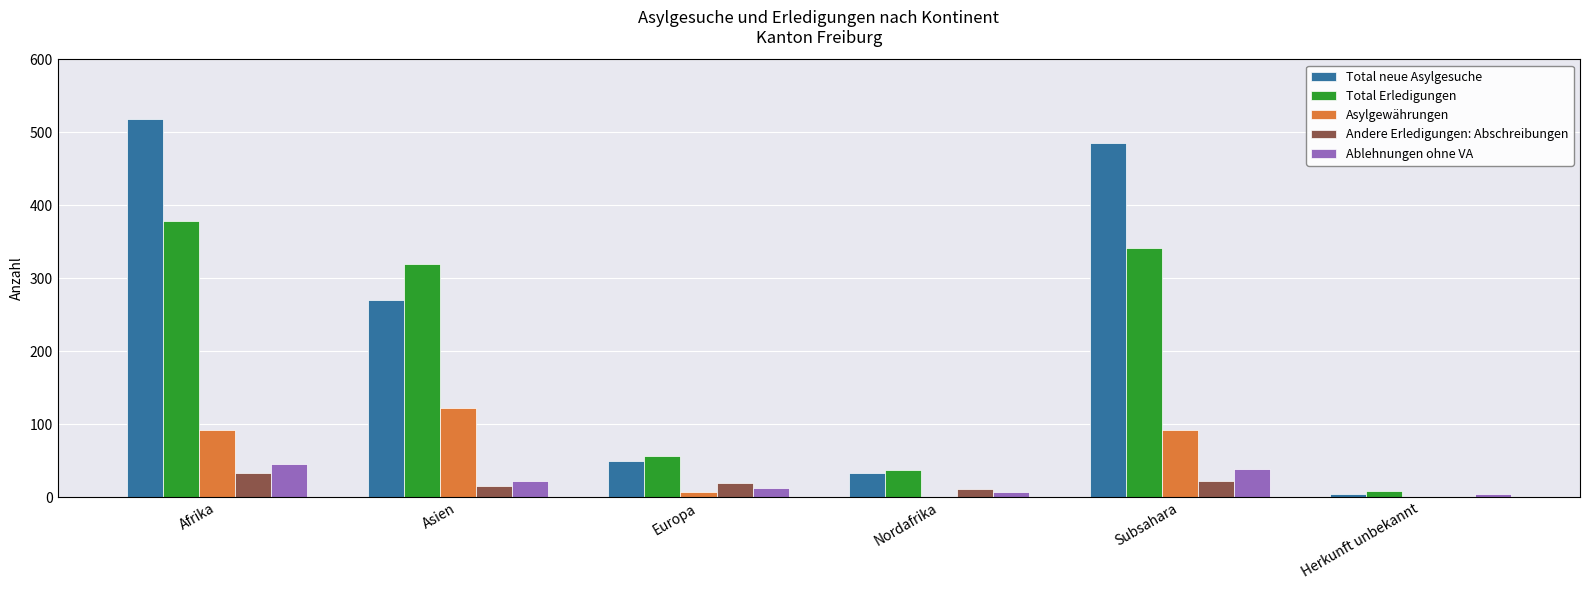

True or false: Asylgewährungen has a value of 55 at Nordafrika.

False